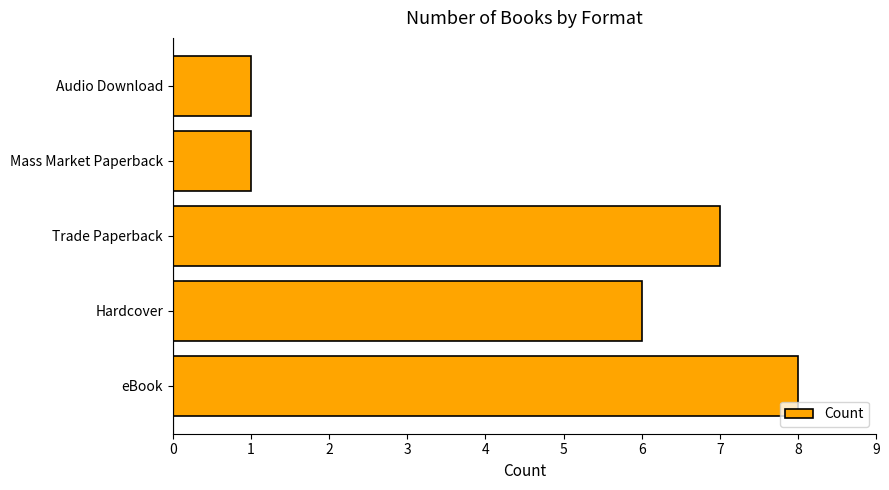

Reading bottom to top, what are all the values shown in this chart?

8	6	7	1	1